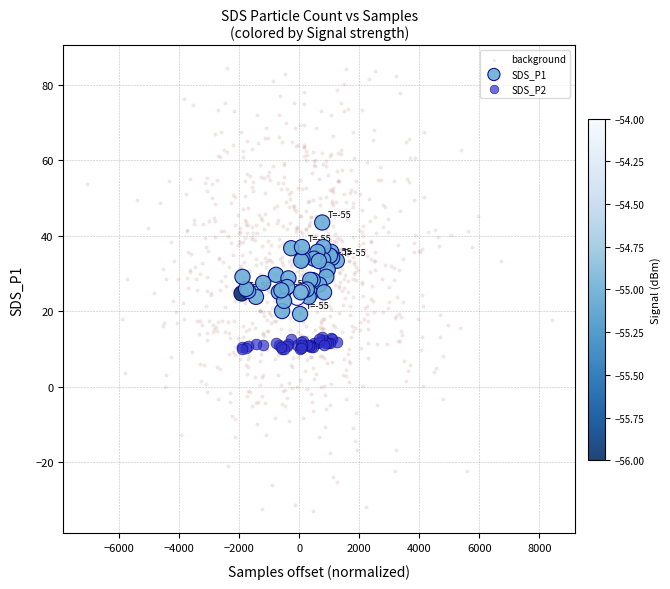

Which series contains the highest Y value?

background